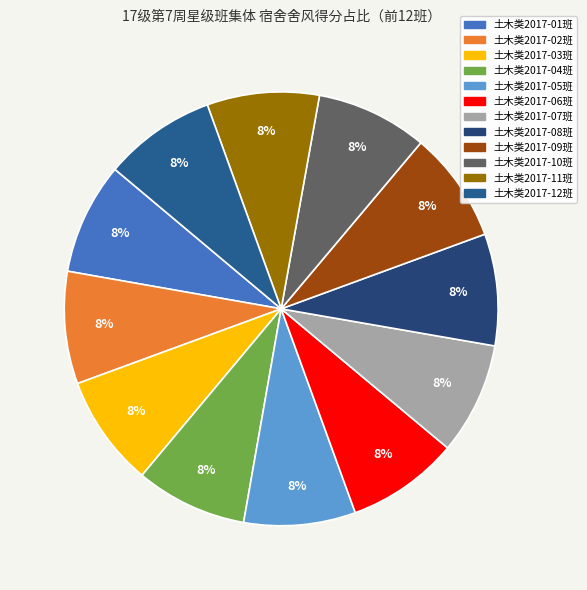

The 土木类2017-03班 slice represents 8% of the pie. True or false?

True